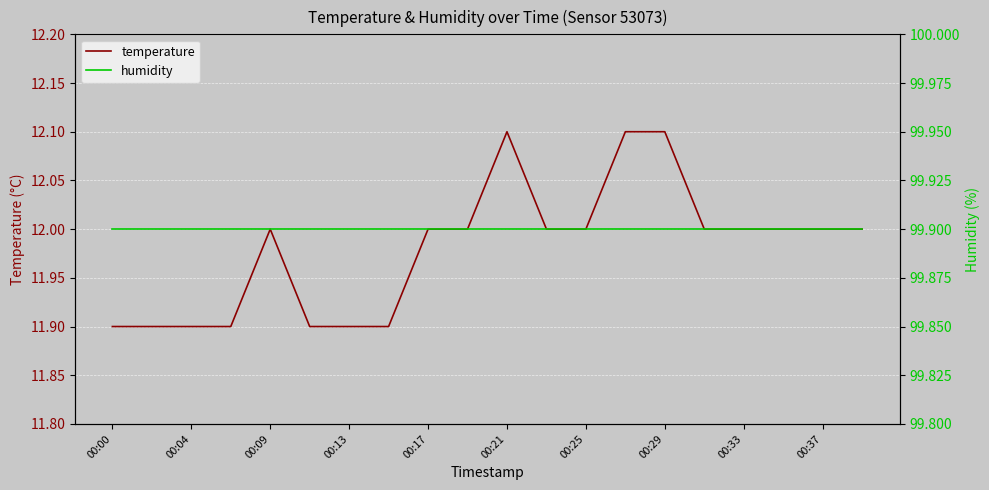

What is the maximum value for temperature?

12.1